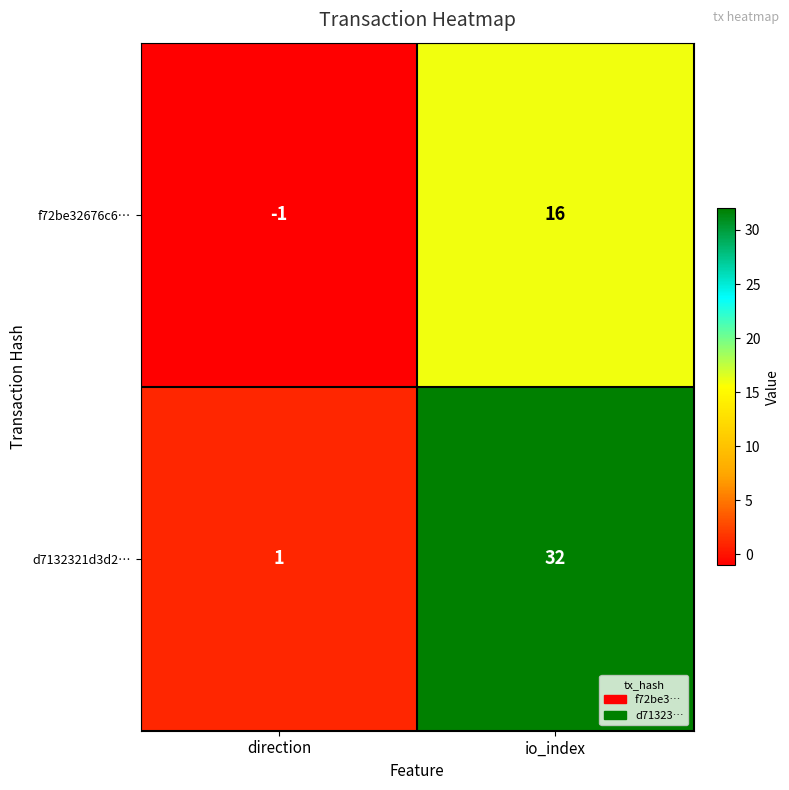

Reading left to right, extract all data points from this chart.

f72be32676c6…: -1	16
d7132321d3d2…: 1	32